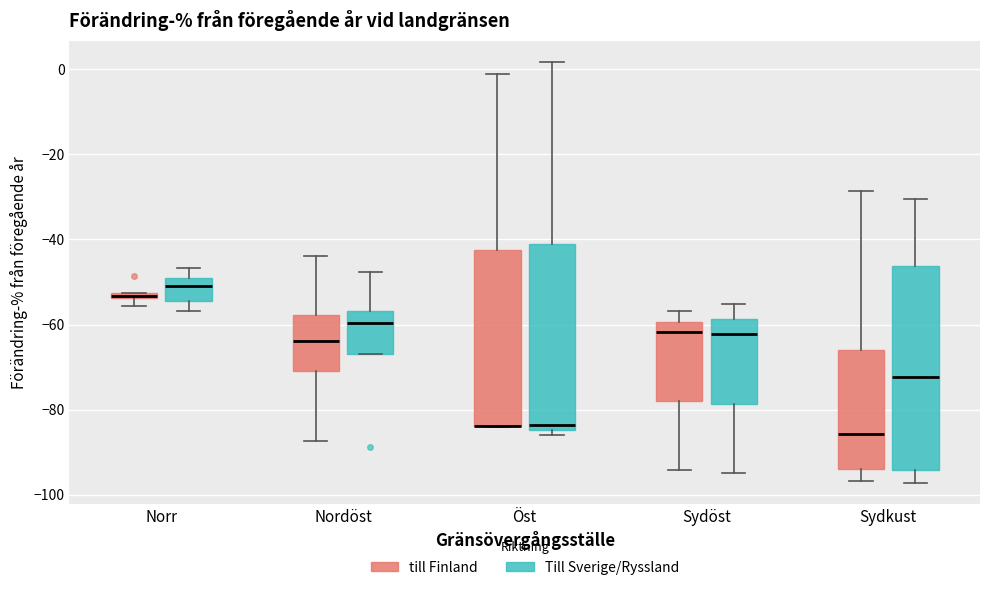

Which box is the tallest, from its lower edge to its upper edge?

Sydkust (Till Sverige/Ryssland)